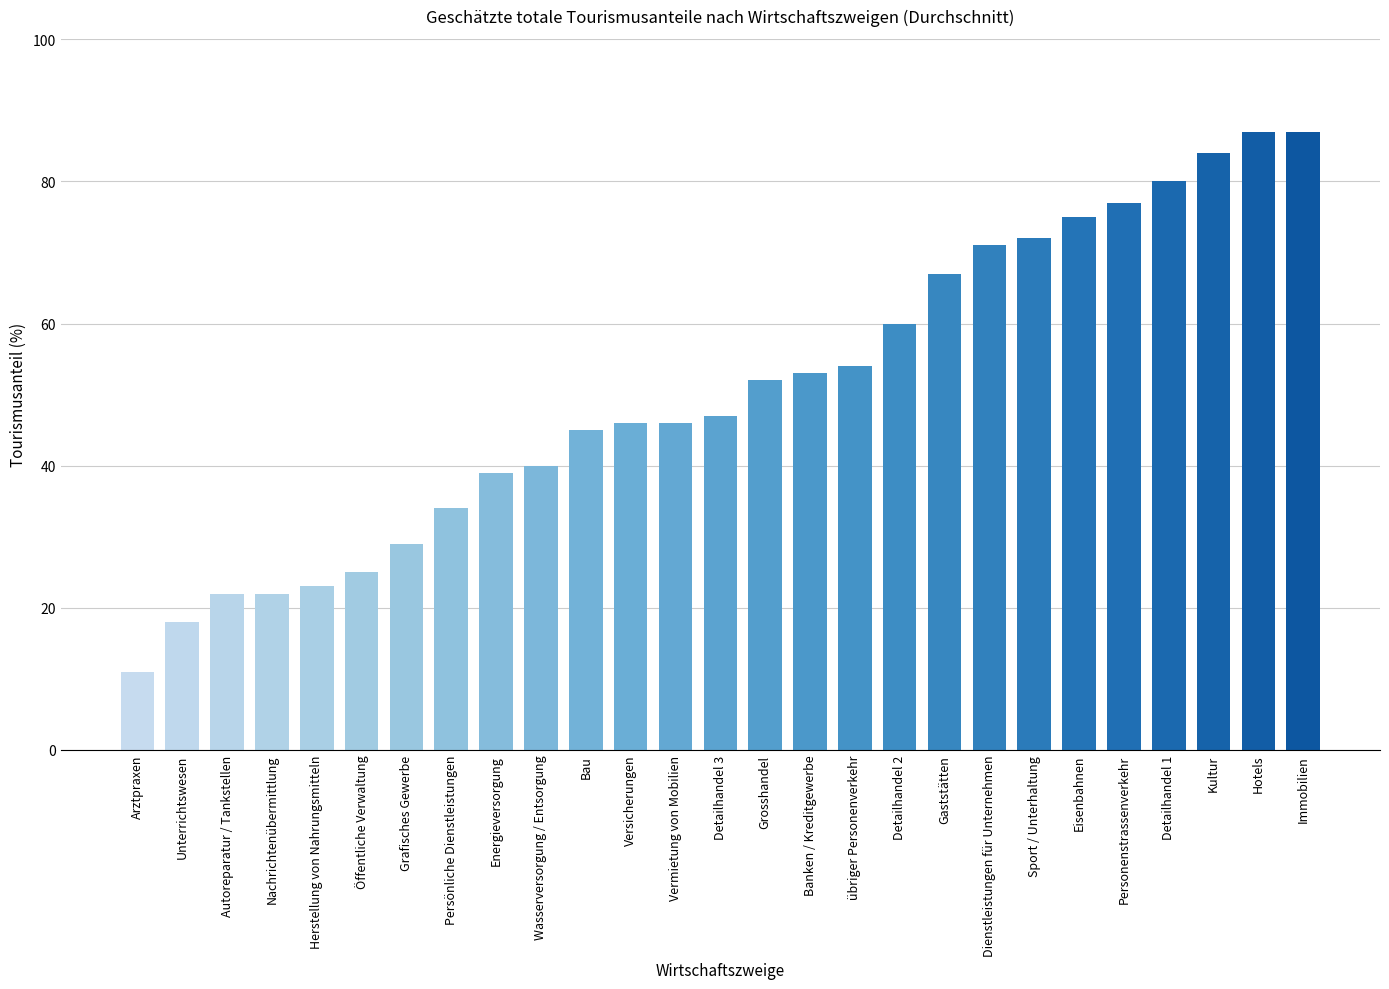

Which category has the lowest value across all series?

Arztpraxen